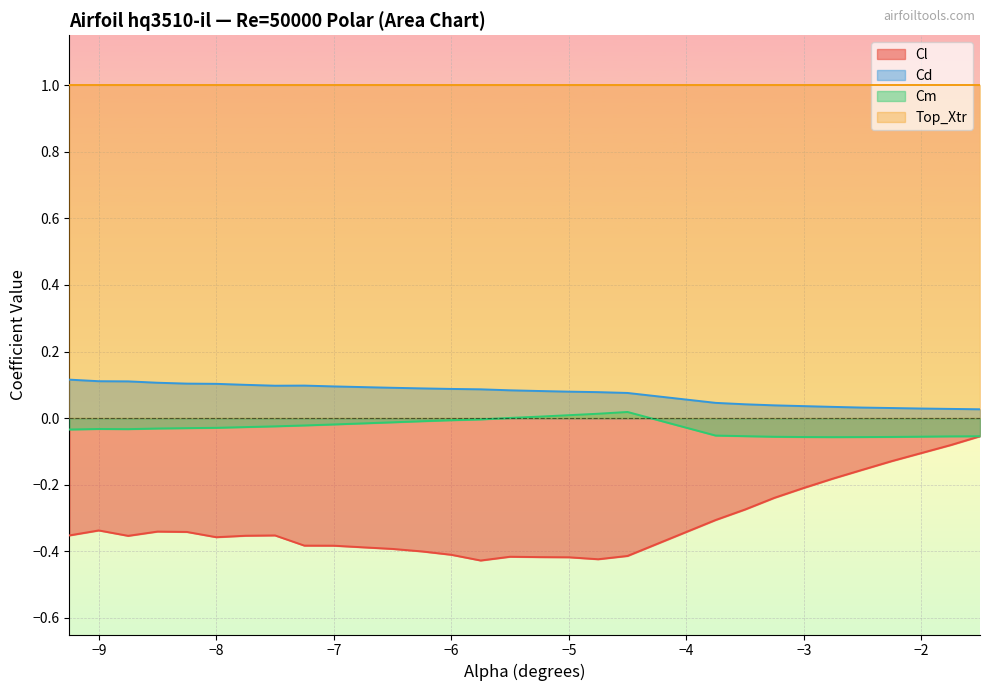

True or false: Cd and Cm intersect in this chart.

False